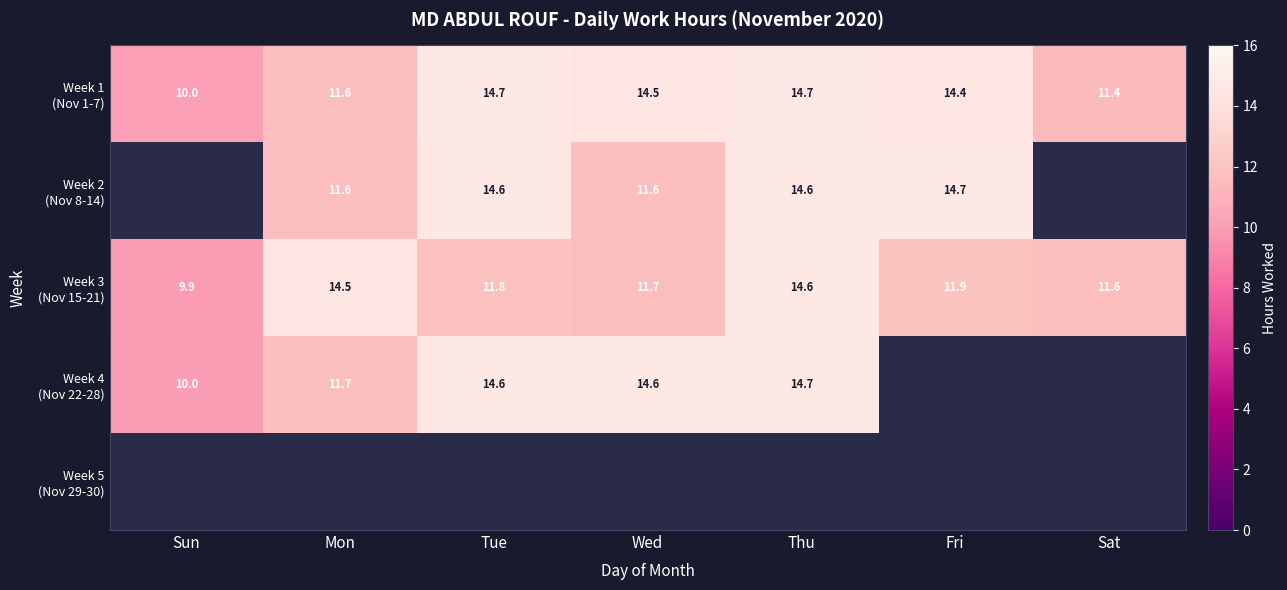

What is the difference between the maximum and minimum values in the Week 1 (Nov 1-7) series?

4.7